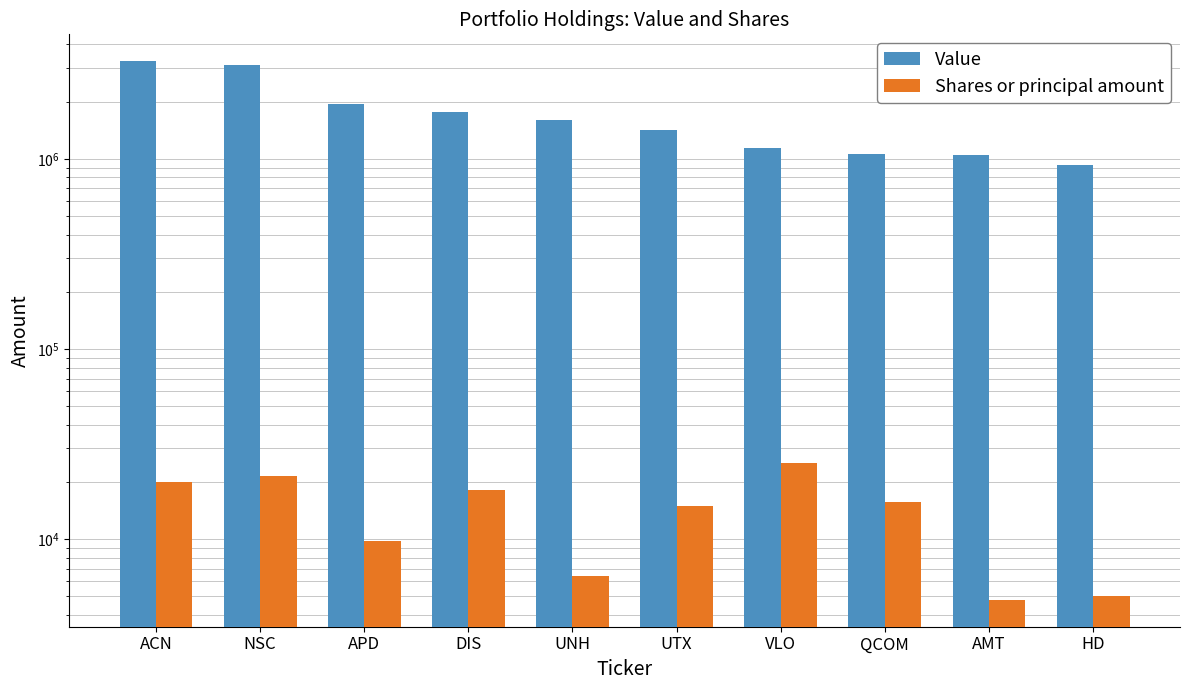

True or false: Shares or principal amount has a value of 10932 at UNH.

False